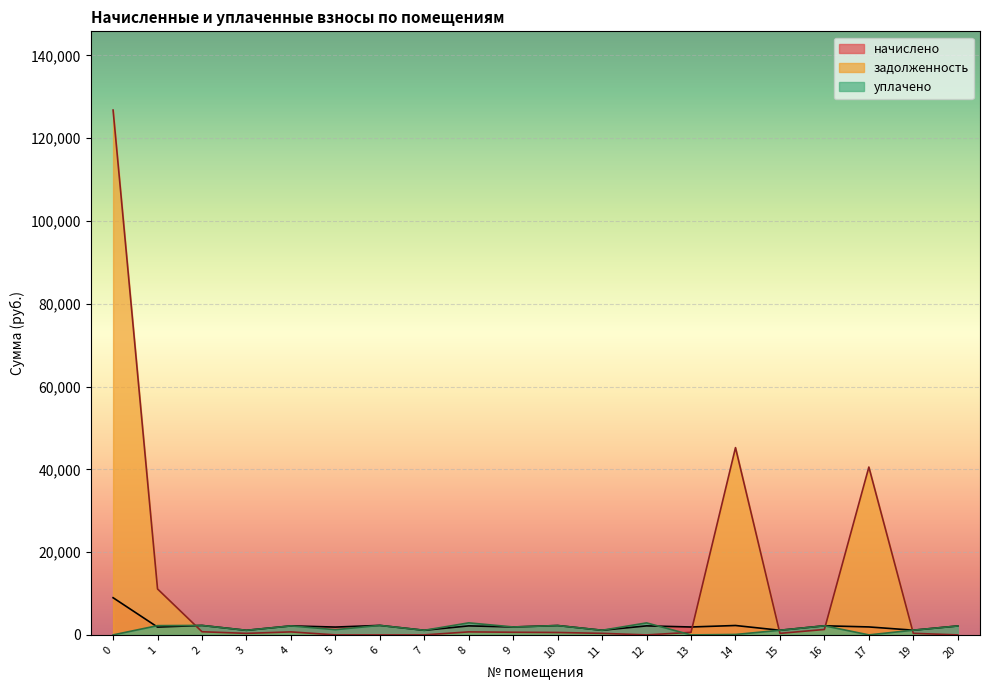

How many values in задолженность are above zero?

15